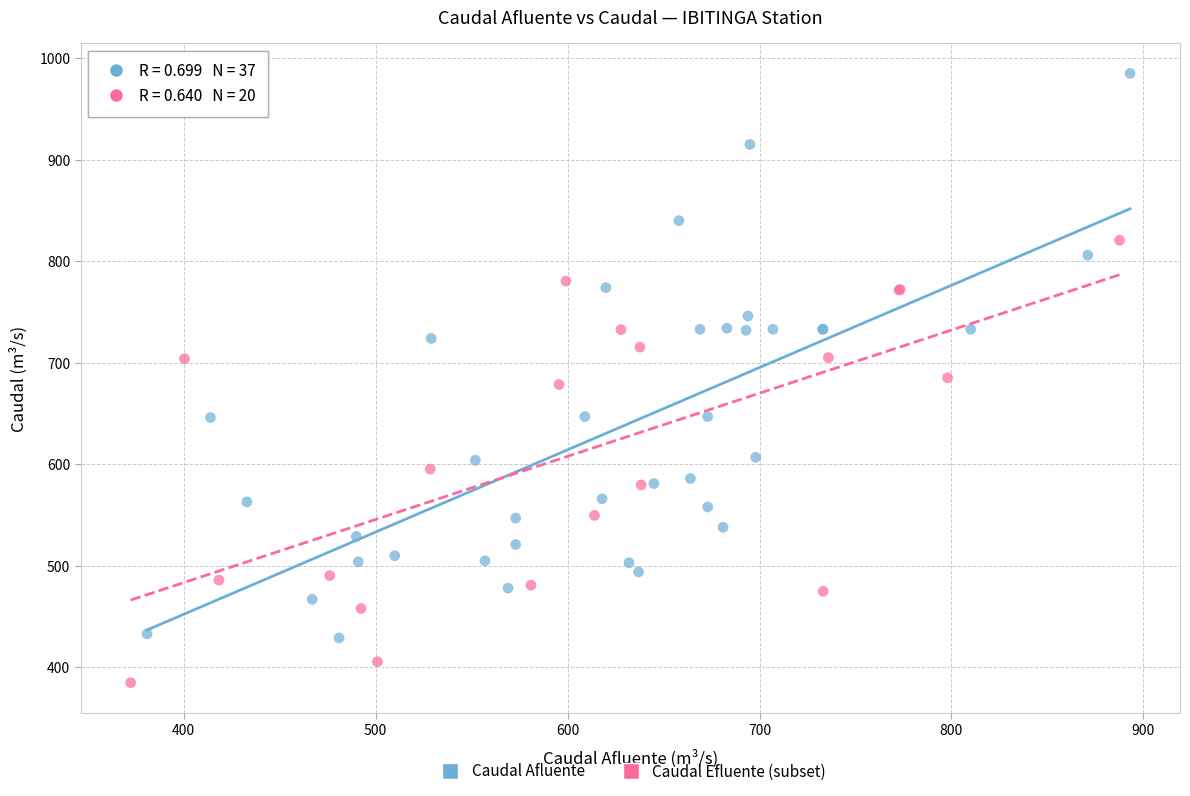

Which series reaches the minimum Y coordinate?

Caudal Efluente (subset)